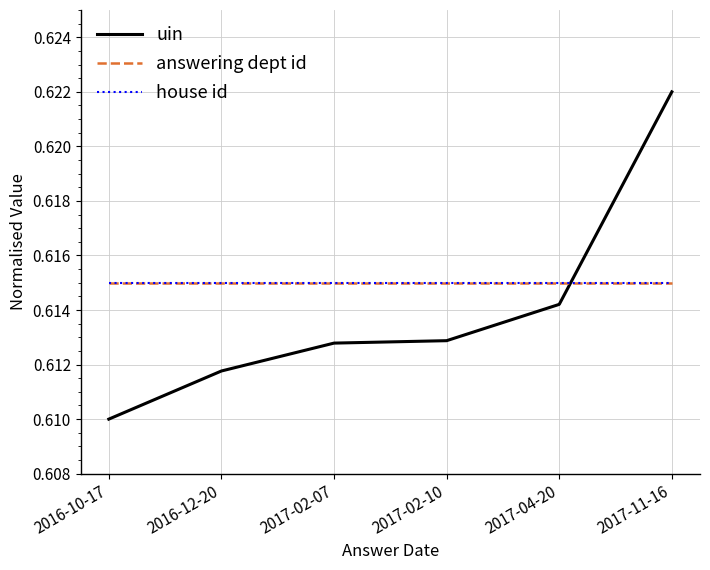

At which category is the sum across all series the highest?

2017-11-16